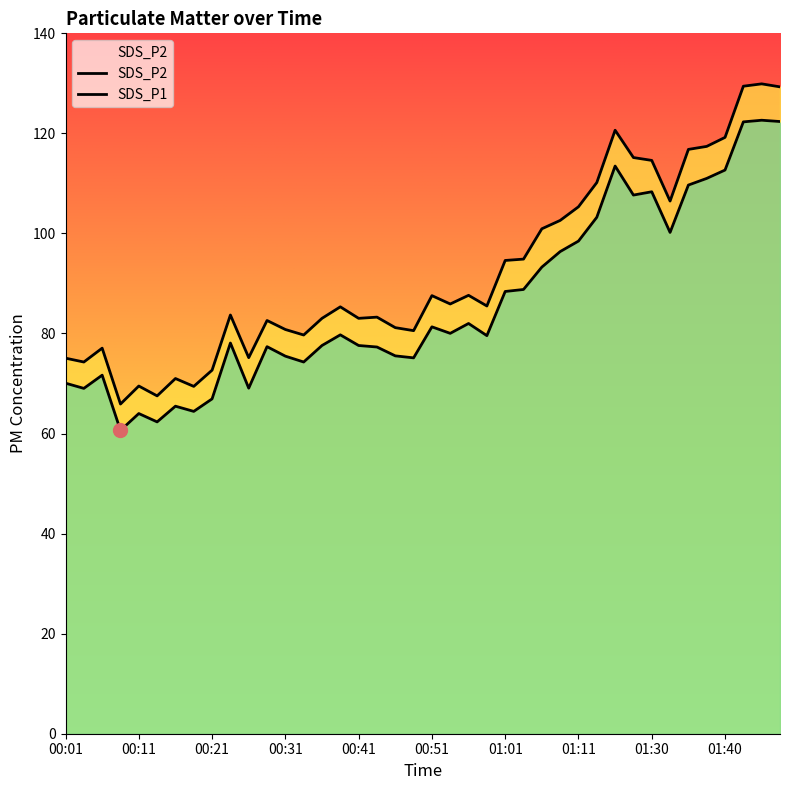

What is the difference between the second highest and second lowest values in the SDS_P2 series?

60.0